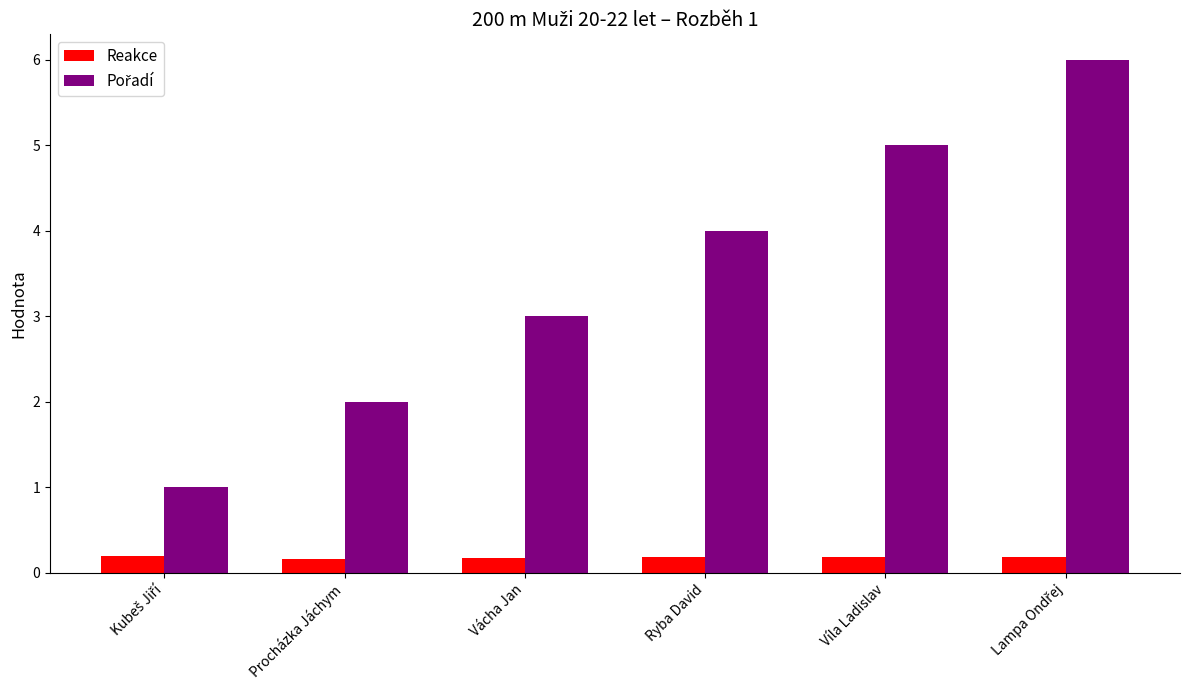

What is the maximum value shown in the chart?

6.0